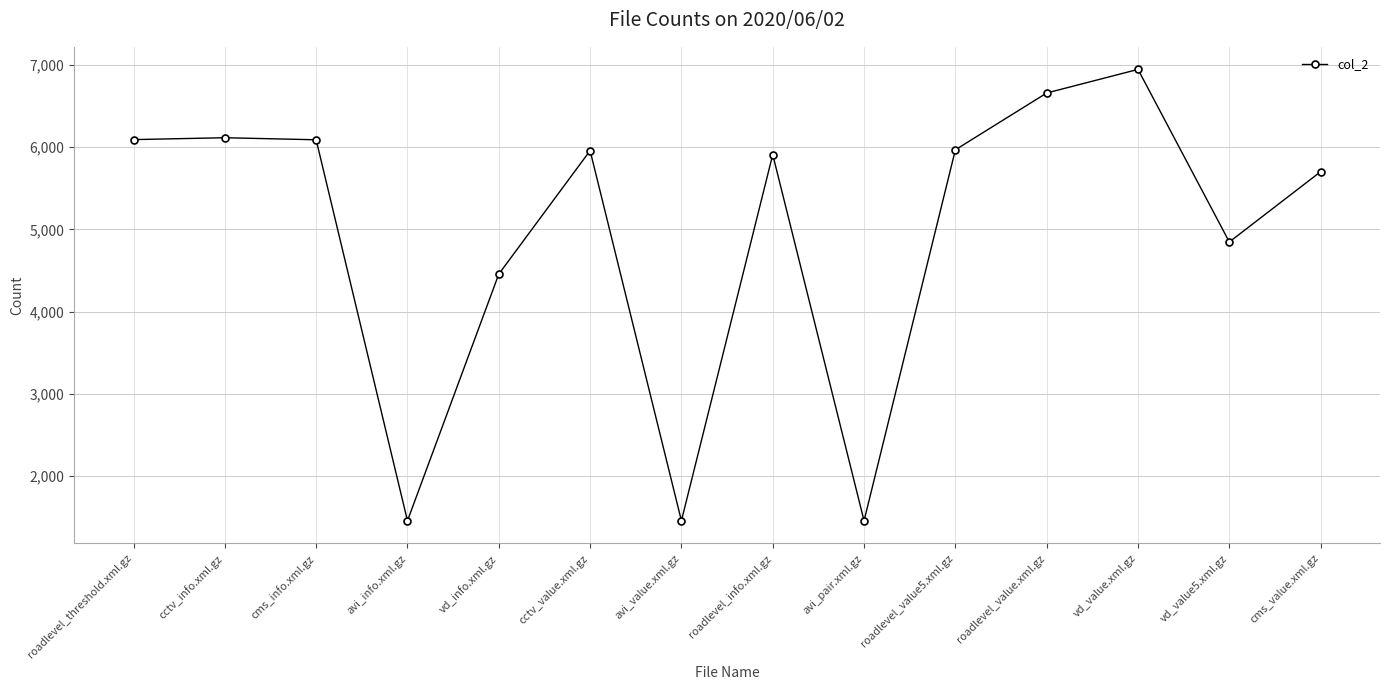

What is the difference between the values at avi_info.xml.gz and cms_value.xml.gz?

4246